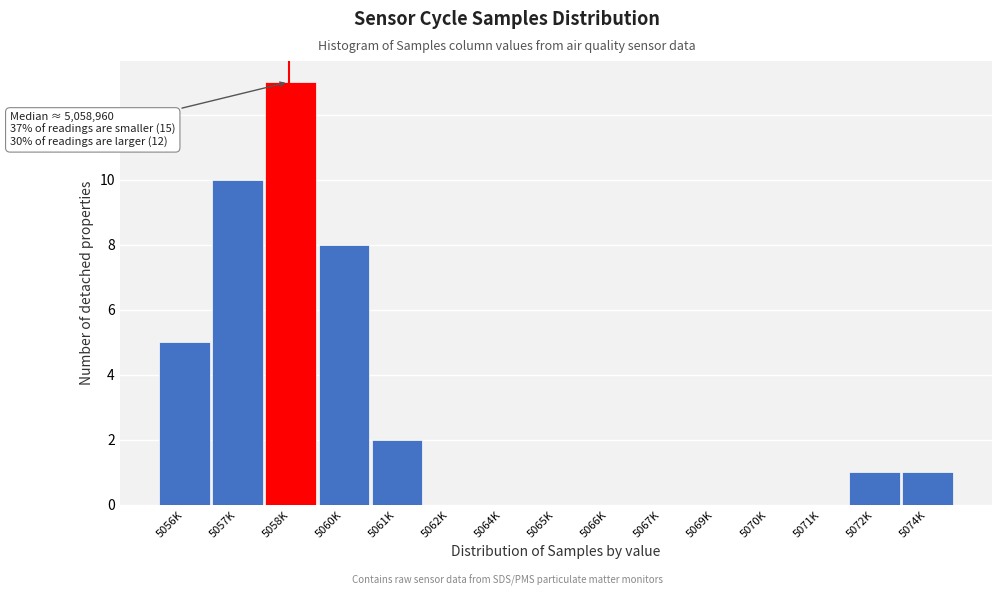

Reading right to left, list all the values displayed in this chart.

5074K=1	5072K=1	5071K=0	5070K=0	5069K=0	5067K=0	5066K=0	5065K=0	5064K=0	5062K=0	5061K=2	5060K=8	5058K=13	5057K=10	5056K=5